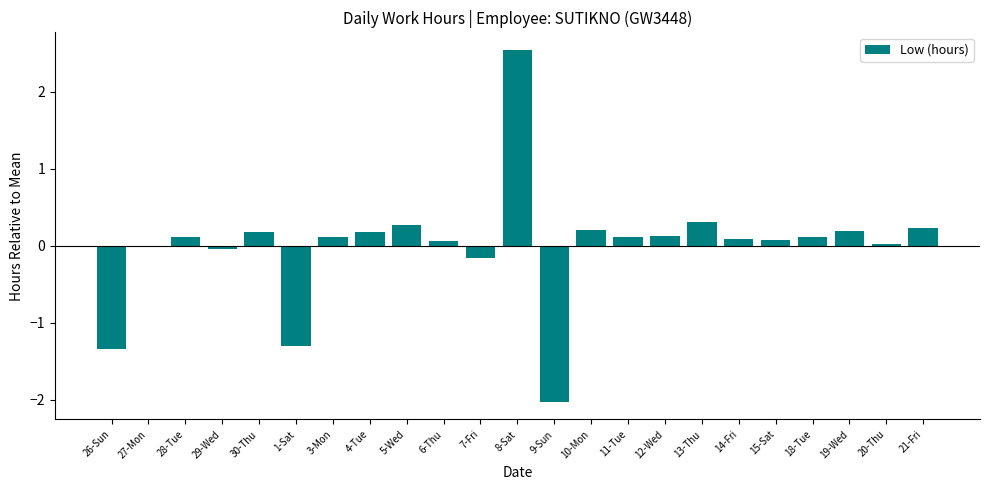

Is it true that the value at 19-Wed is 0.2?

True